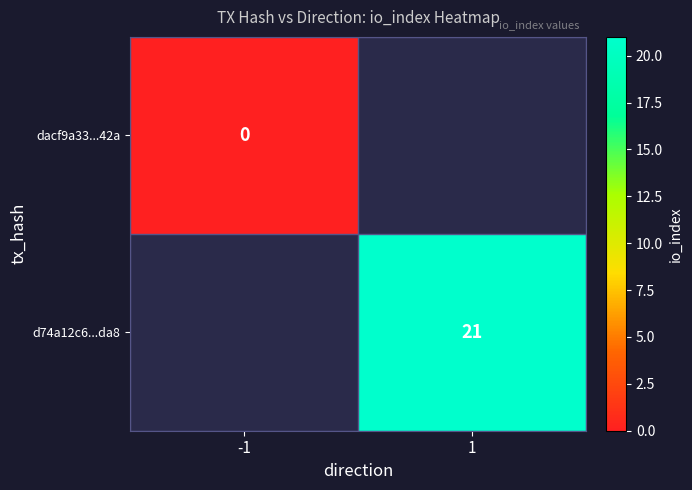

What is the greatest value displayed?

21.0